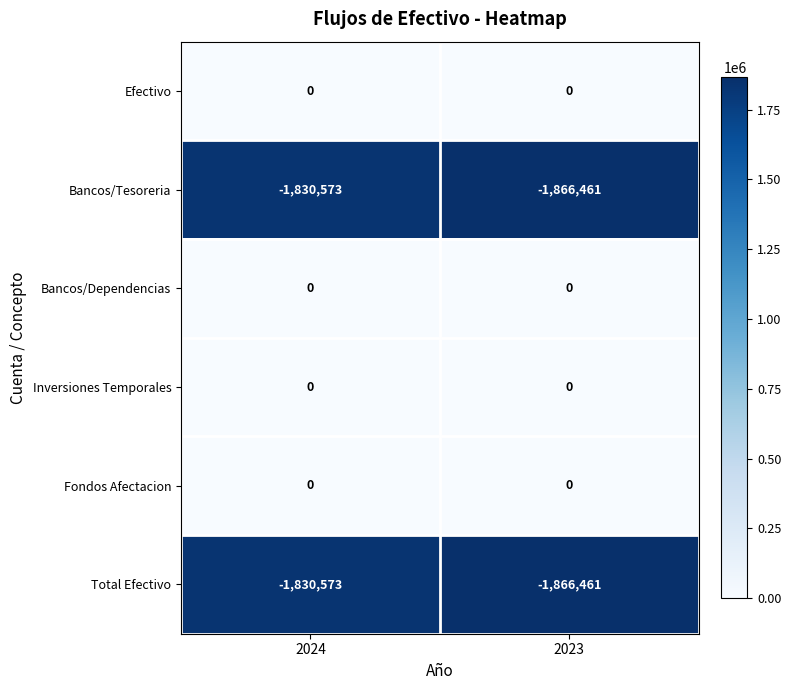

What is the maximum value shown in the chart?

0